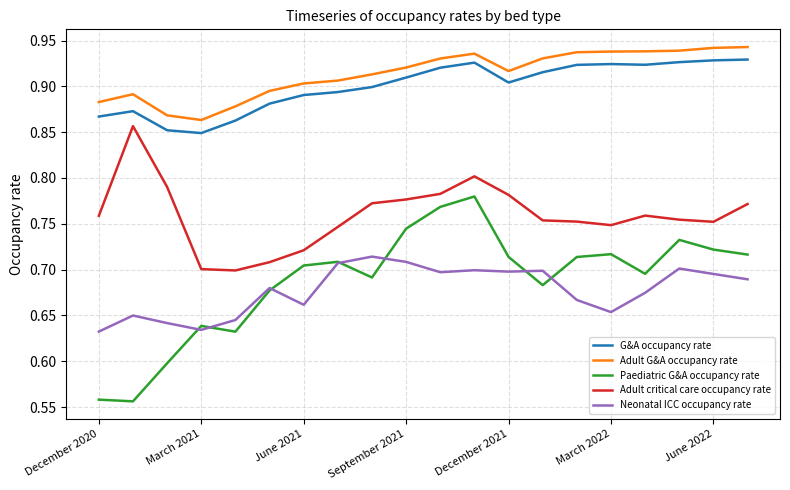

True or false: Adult critical care occupancy rate and Neonatal ICC occupancy rate cross at least once.

False